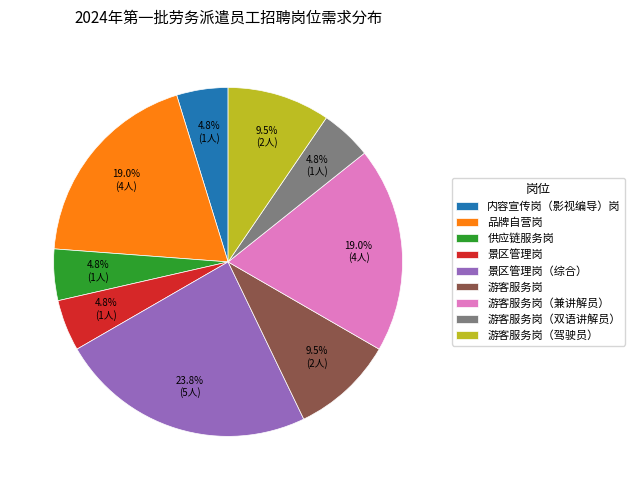

Which slice is the largest?

景区管理岗（综合）